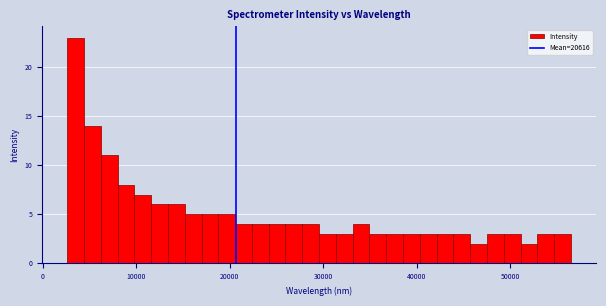

Around what value on the x-axis is the tallest bar? Give the approximate position of its centre, as read against the axis.

4000